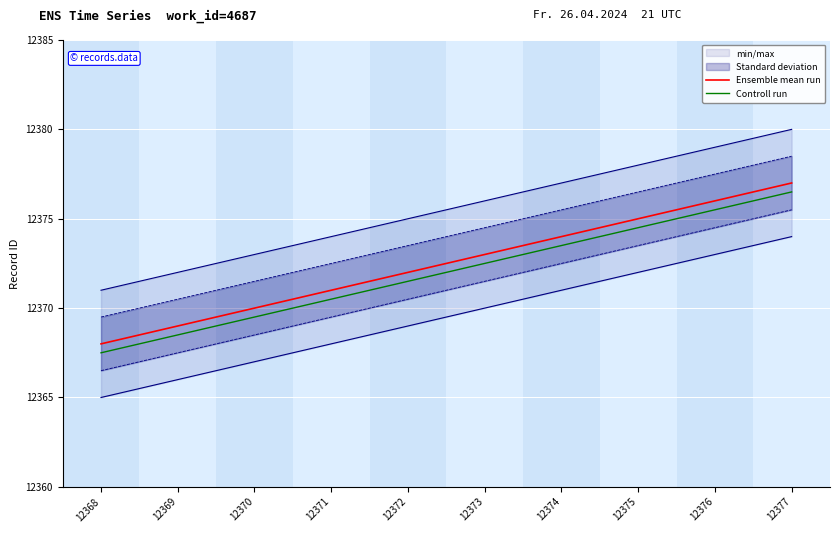

Is it true that Ensemble mean run equals 12373.0 at 12373?

True